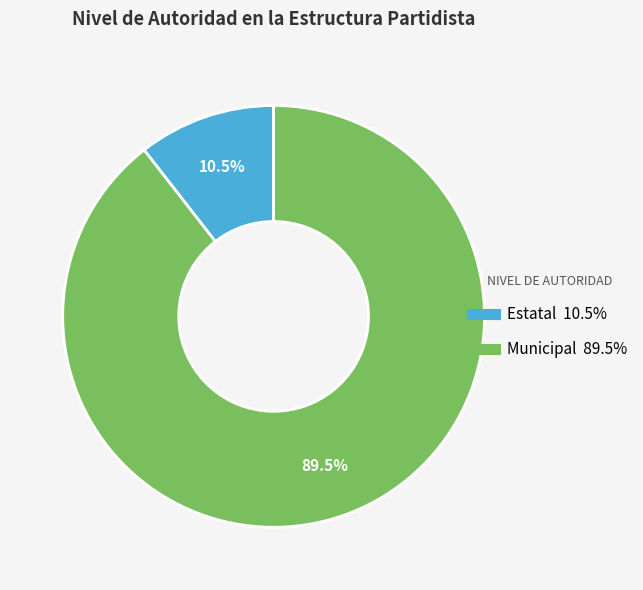

Which has a higher value, Estatal or Municipal?

Municipal